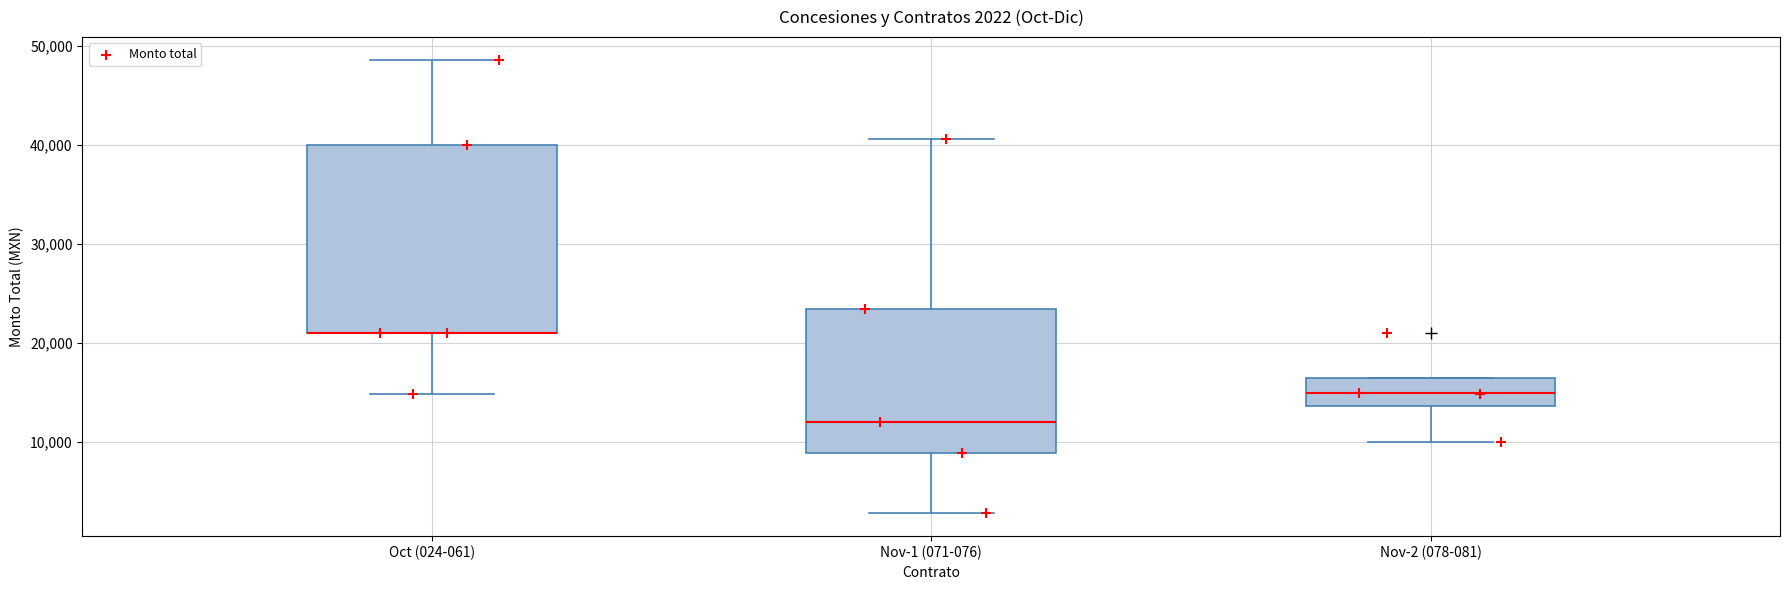

Comparing the boxes themselves (not the whiskers), which one is the tallest?

Oct (024-061)